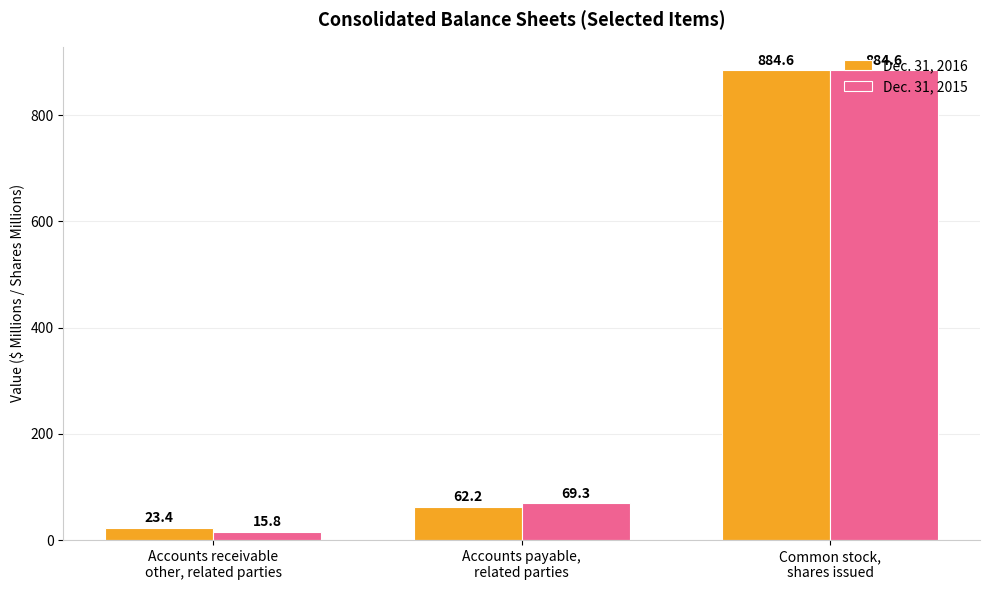

Where does the Dec. 31, 2016 series first go above 62?

Accounts payable,
related parties